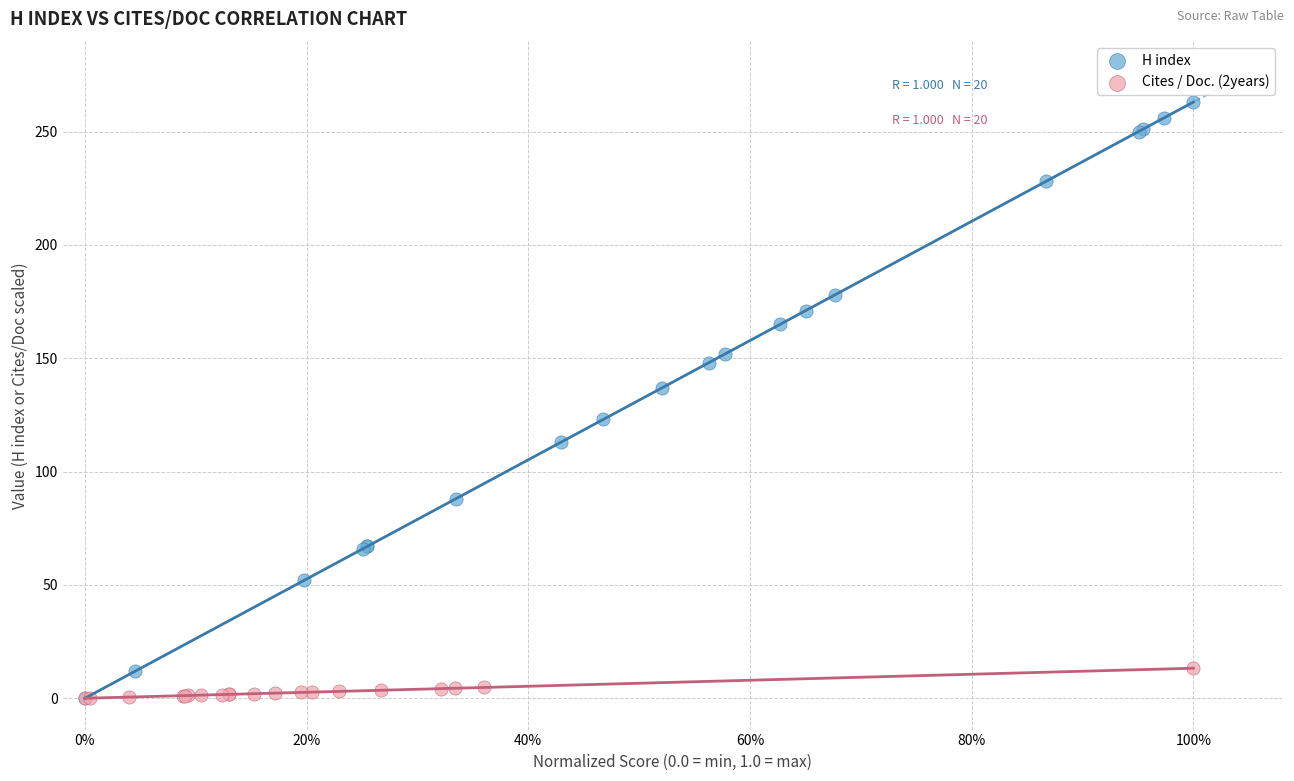

Which series contains the highest Y value?

H index